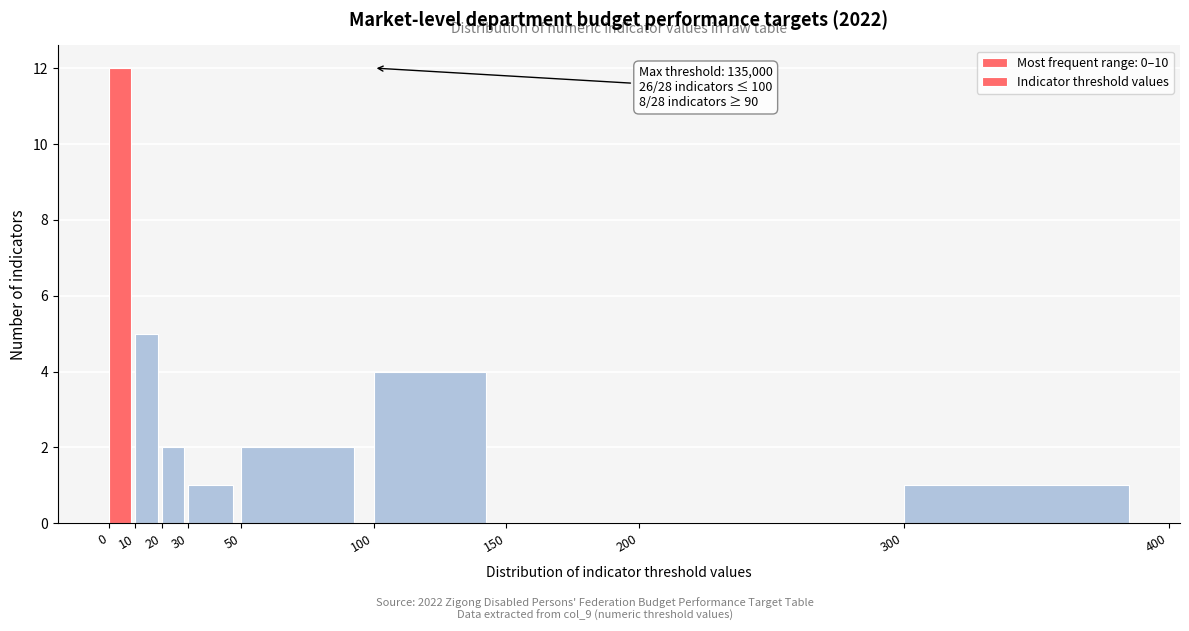

Over which range of the x-axis is the bar tallest?

0 to 10